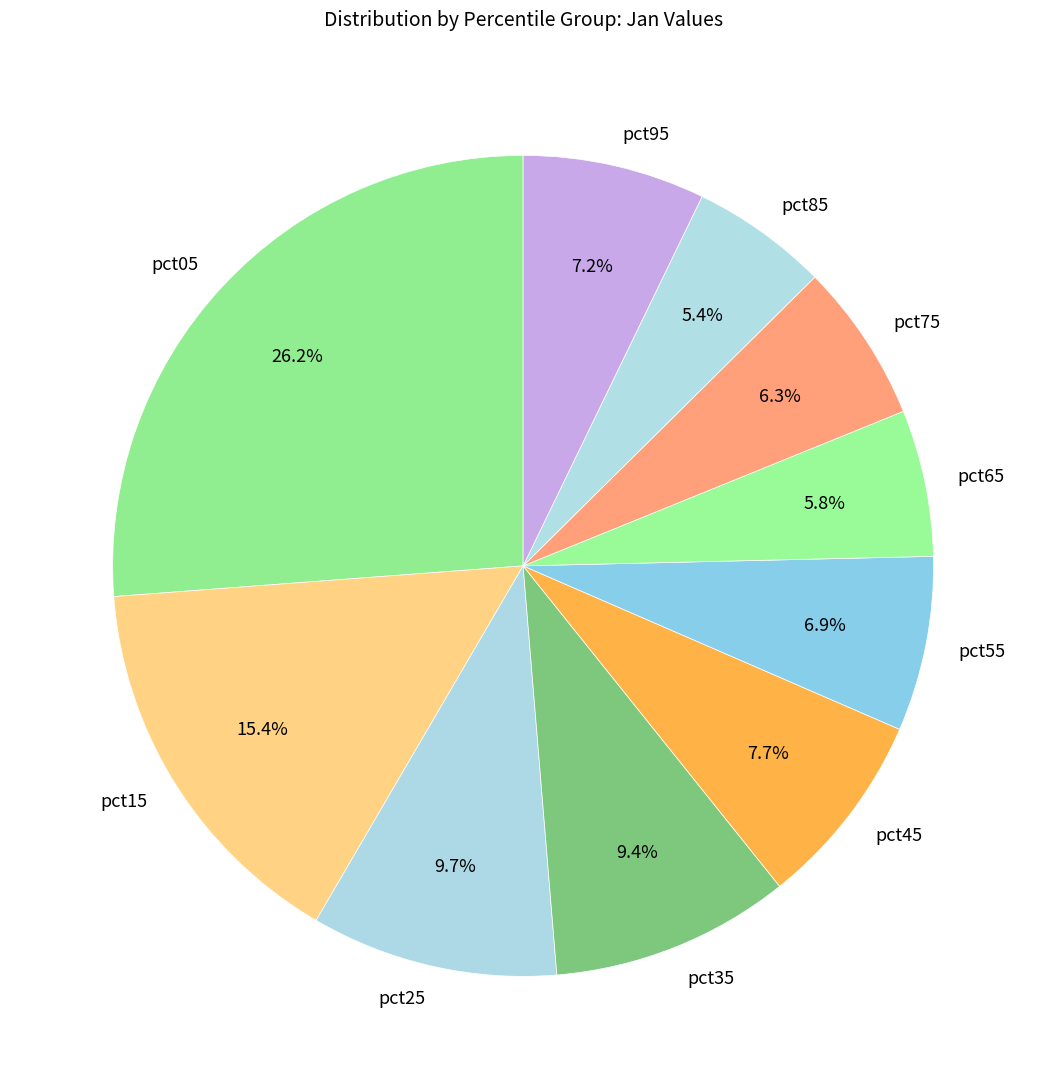

True or false: pct65 accounts for 1% of the total.

False